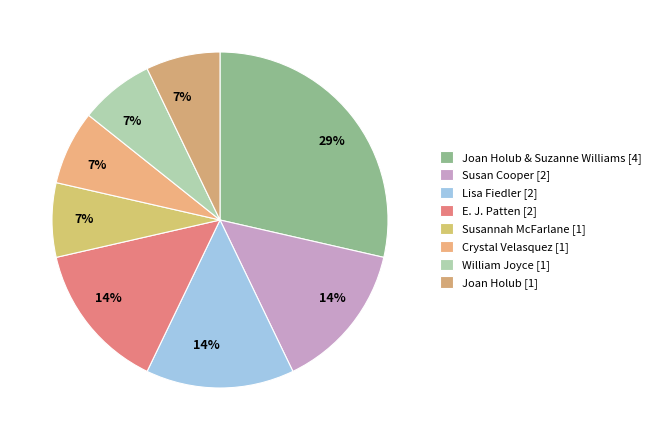

Is there a majority slice in this chart?

No